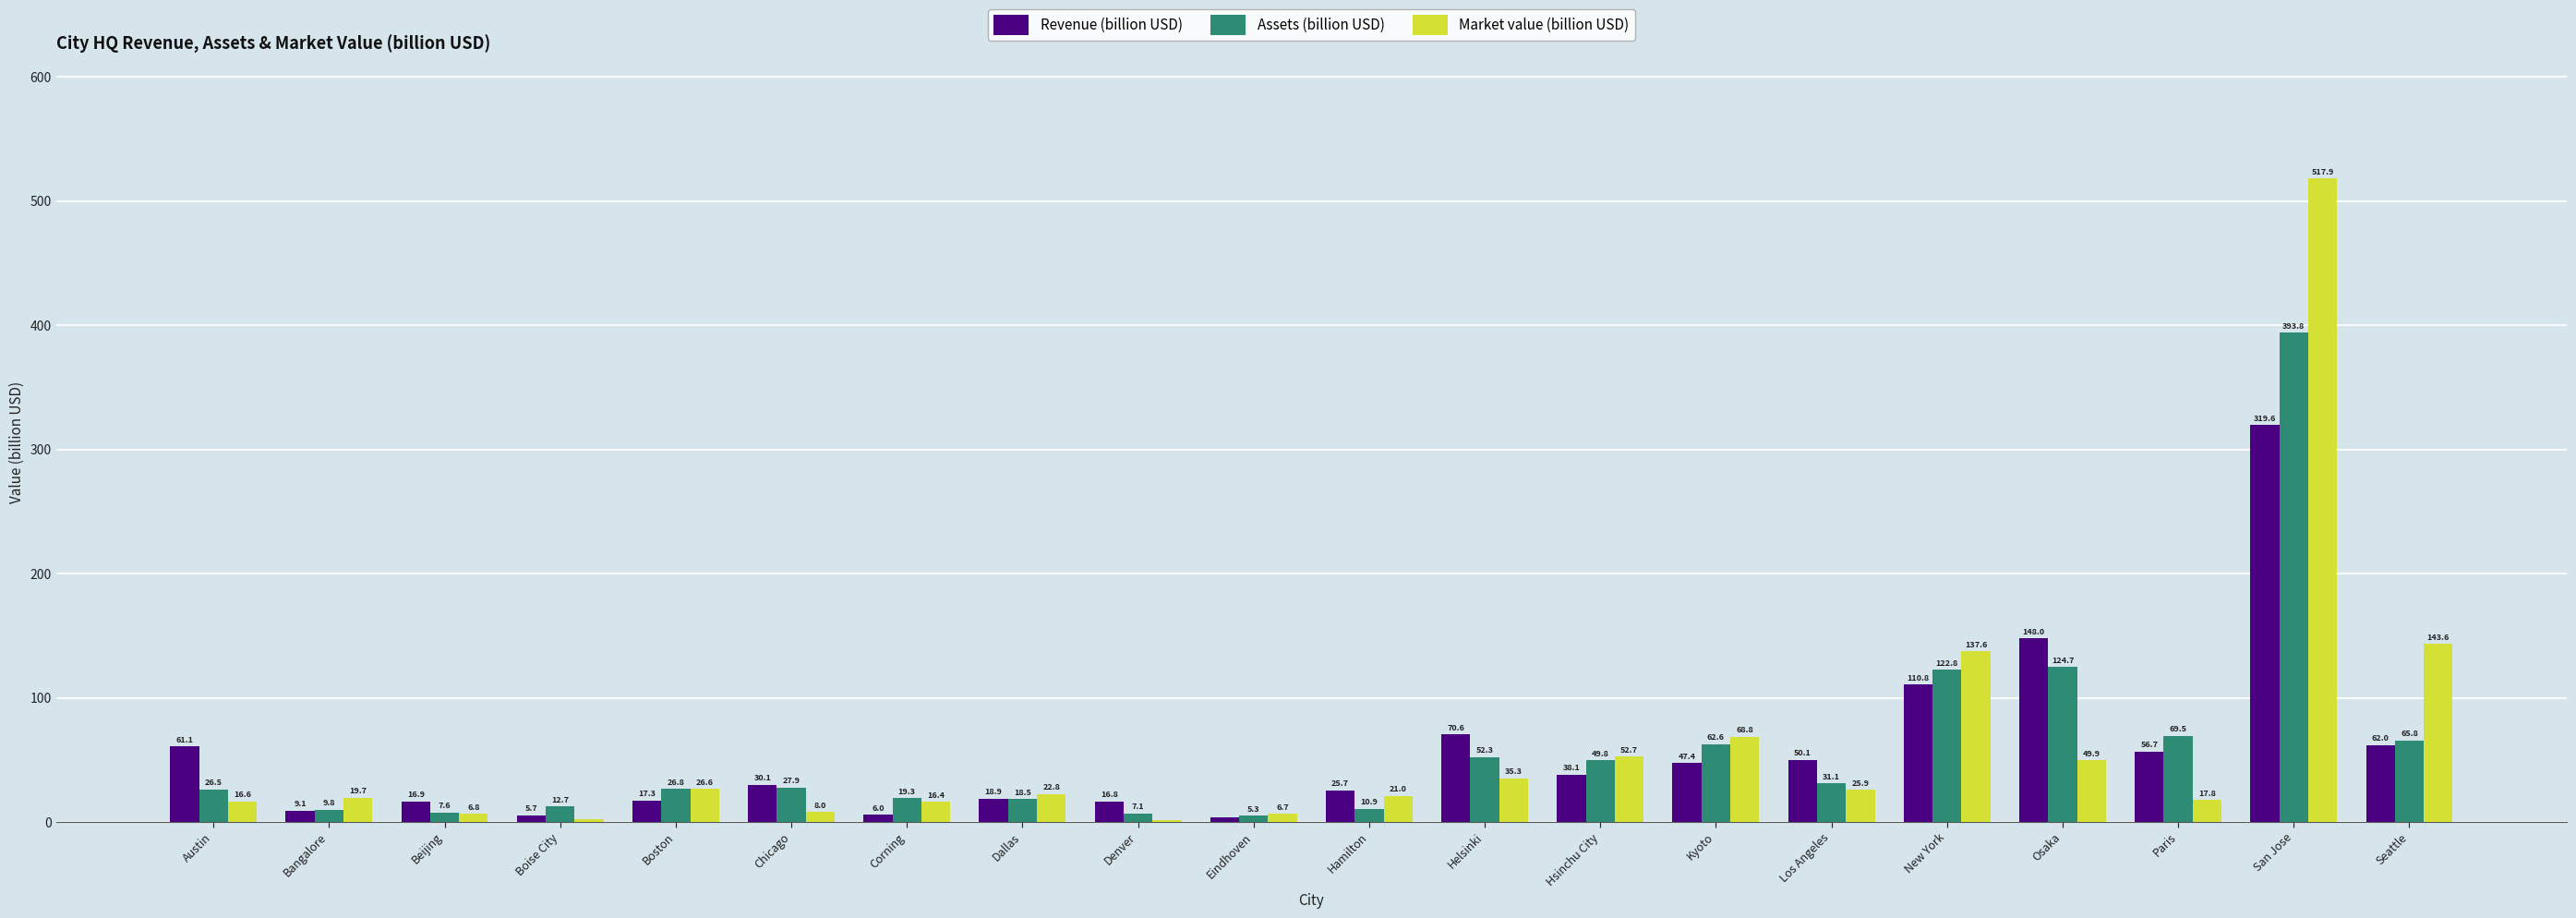

Is the value of Assets (billion USD) at Chicago greater than the value of Revenue (billion USD) at Kyoto?

No